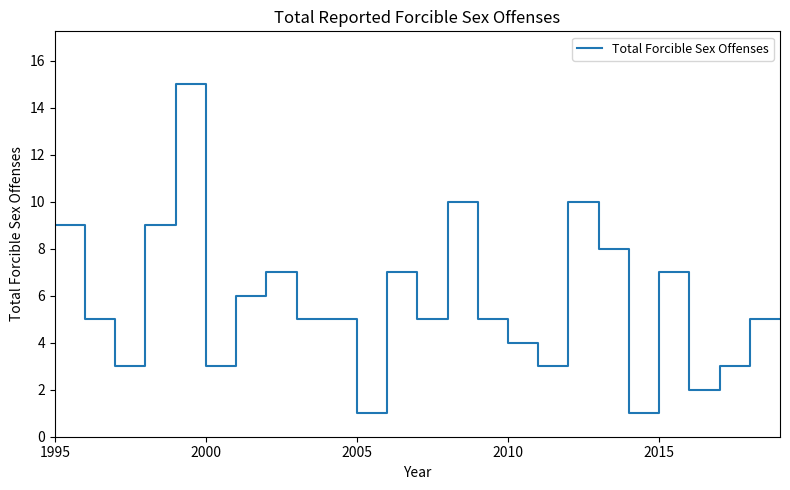

What is the difference between the maximum and second lowest values?

14